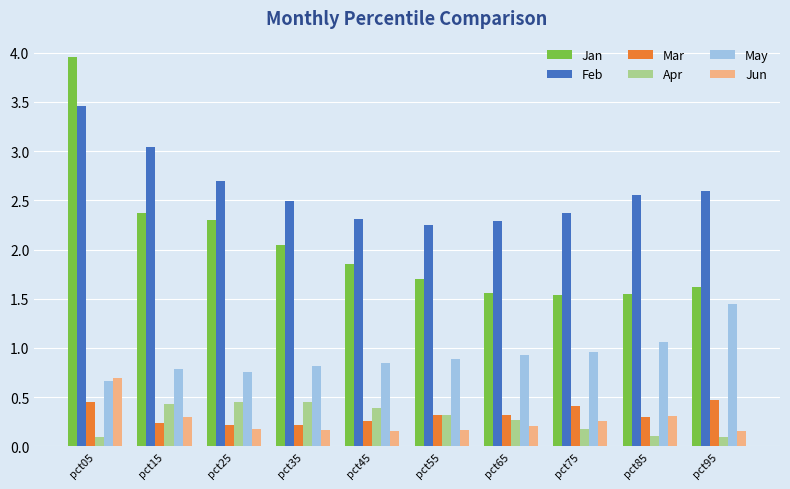

What is the sum of all May values?

9.2